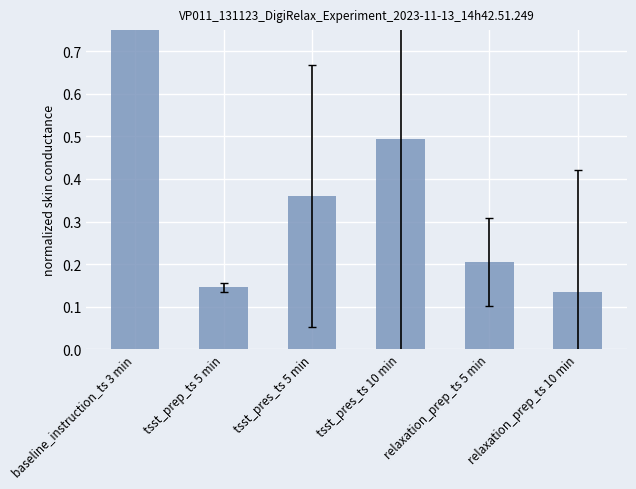

Is it true that the value at tsst_prep_ts 5 min is 0.2?

False